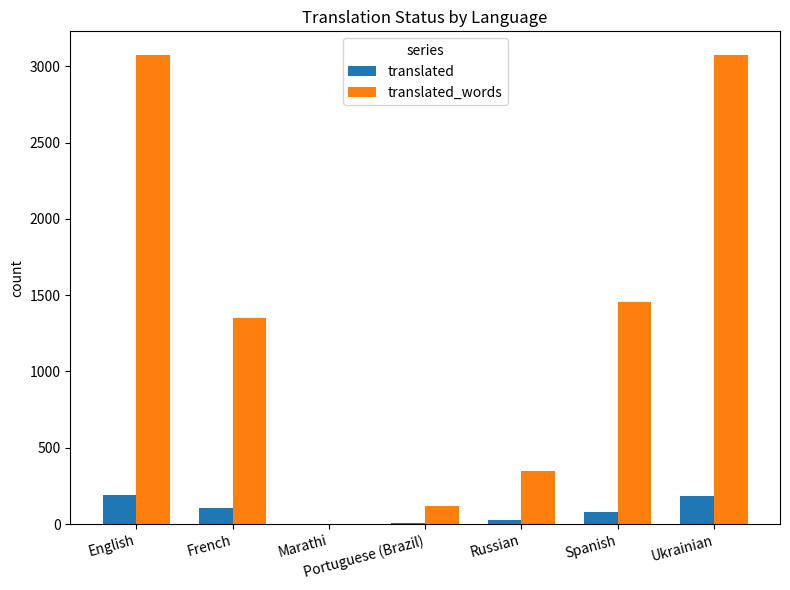

The translated series shows 110 at Marathi. True or false?

False